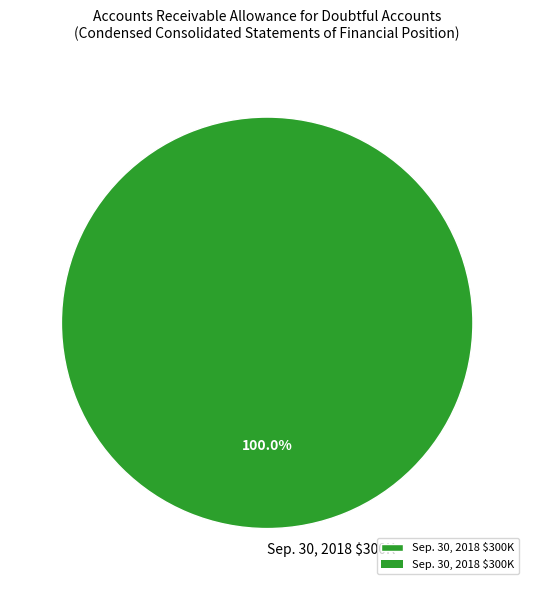

Is there any slice that represents more than half of the pie?

Yes